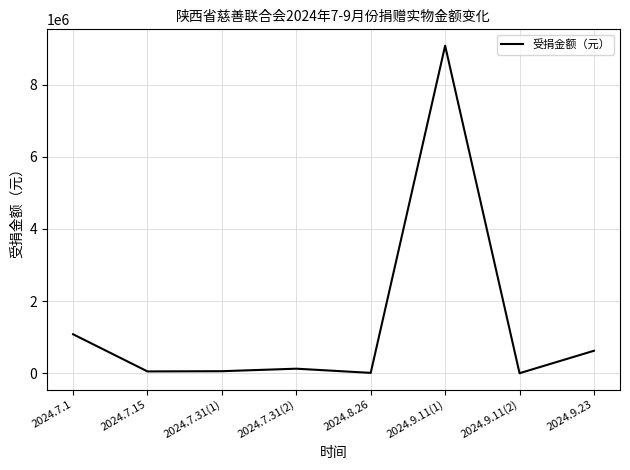

True or false: the data has more than 0 interior local peaks.

True